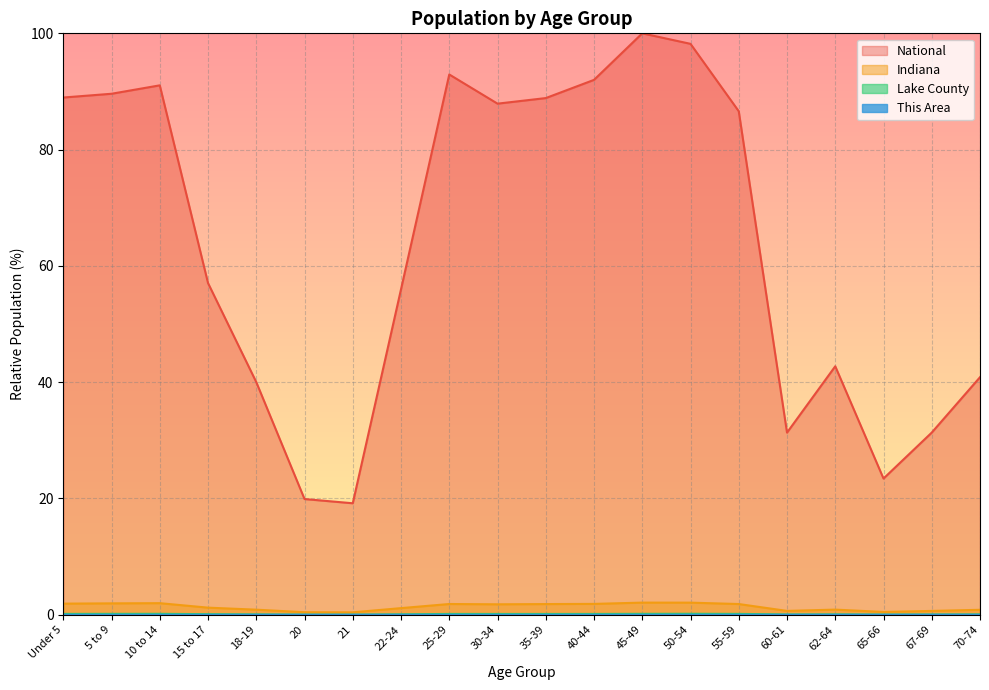

True or false: Lake County and This Area cross at least once.

False